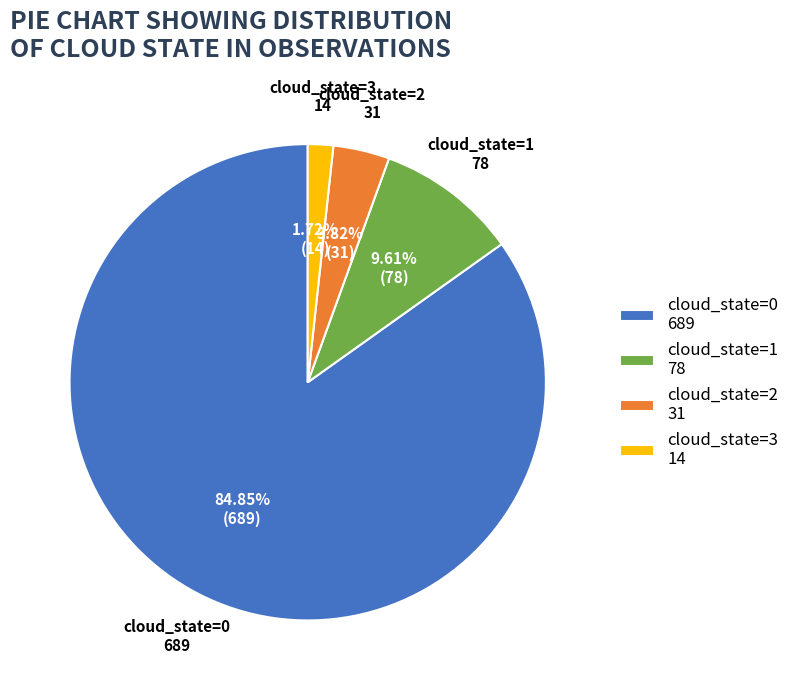

Which slice is the smallest?

cloud_state=3